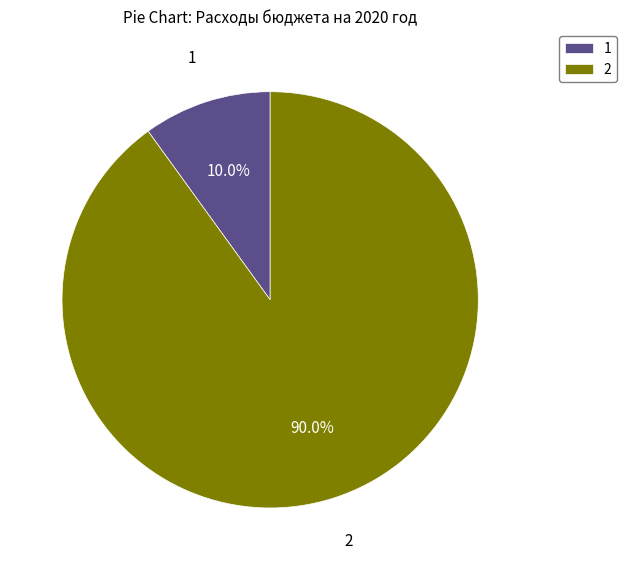

How many segments does this pie chart have?

2